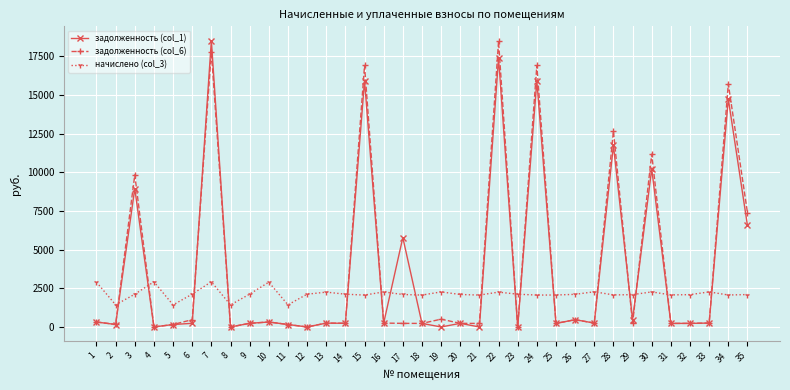

True or false: начислено (col_3) has a value of 2089.3 at 32.

True